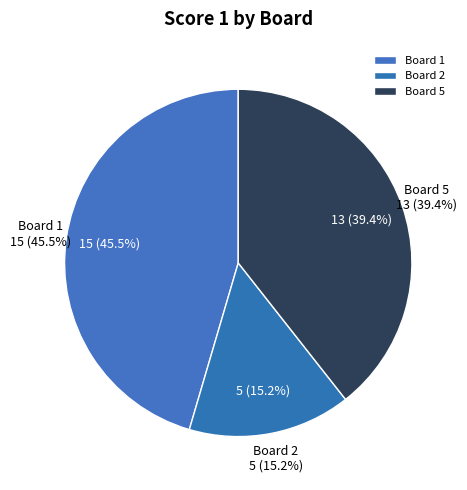

Does any single category account for the majority?

No